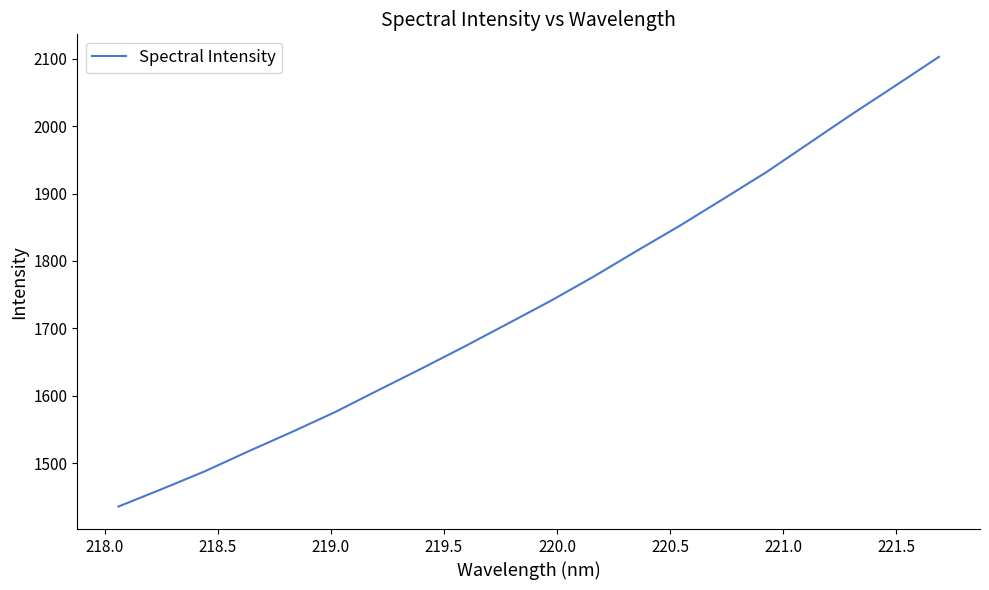

Reading left to right, what are all the values shown in this chart?

1435.7	1461.5	1488.0	1517.4	1545.9	1575.4	1607.8	1639.9	1672.7	1706.6	1740.7	1776.8	1815.0	1852.4	1891.9	1931.7	1975.1	2018.4	2060.4	2102.8